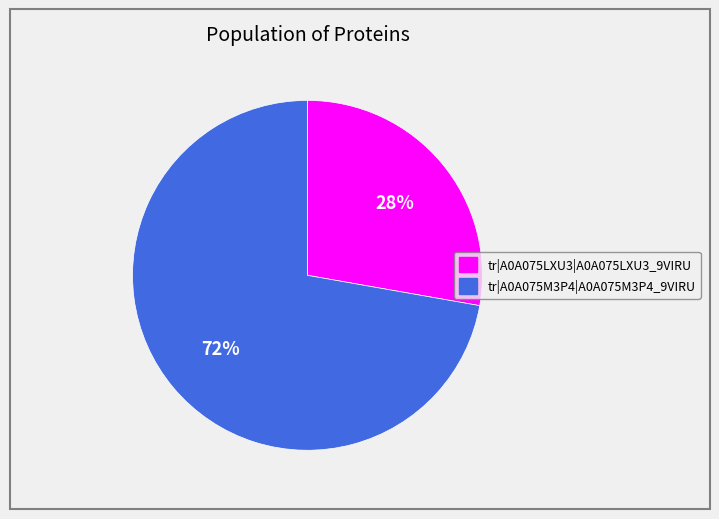

Rank the categories by value from highest to lowest.

tr|A0A075M3P4|A0A075M3P4_9VIRU, tr|A0A075LXU3|A0A075LXU3_9VIRU